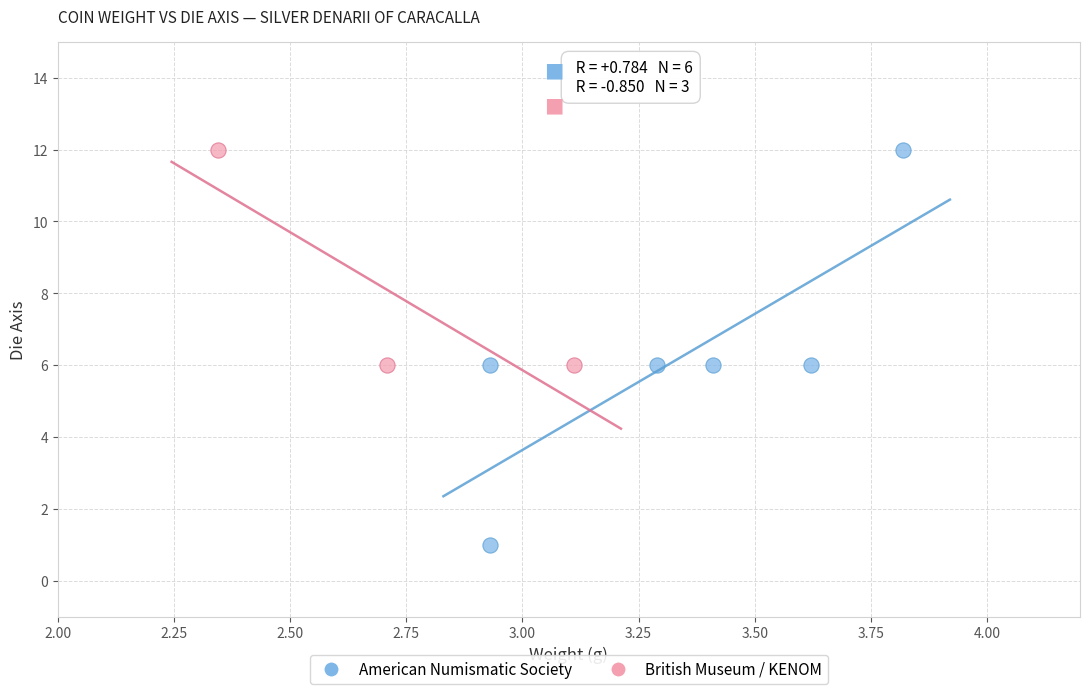

Which series contains the lowest Y value?

American Numismatic Society